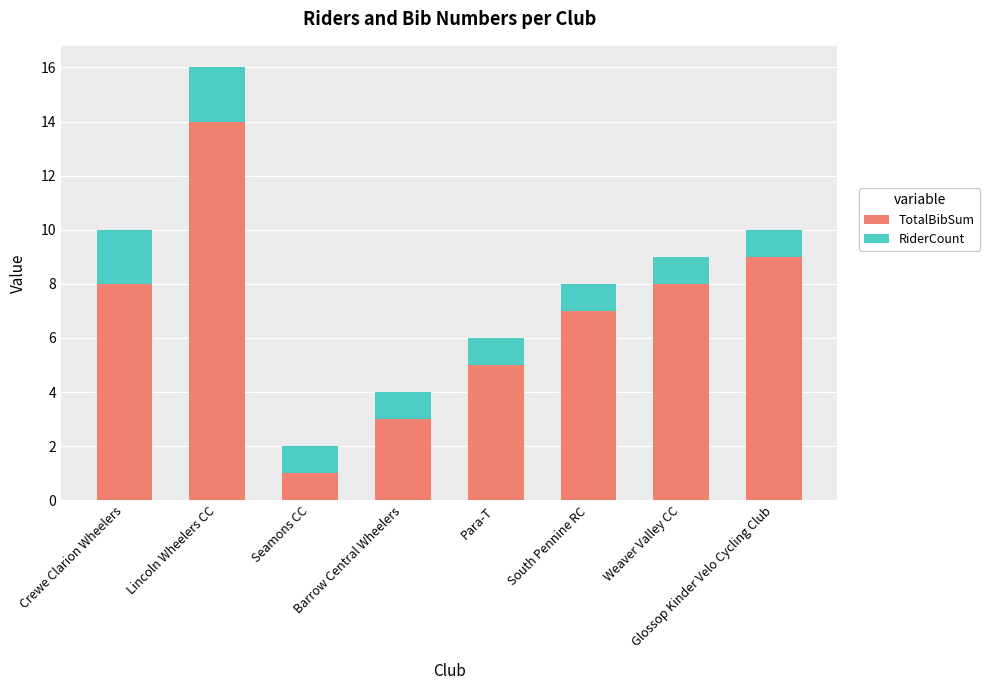

What is the highest value of the TotalBibSum series?

14